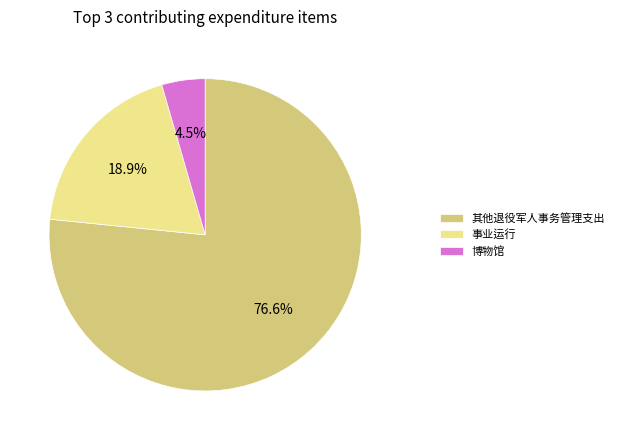

Which slice represents more than half of the pie?

其他退役军人事务管理支出